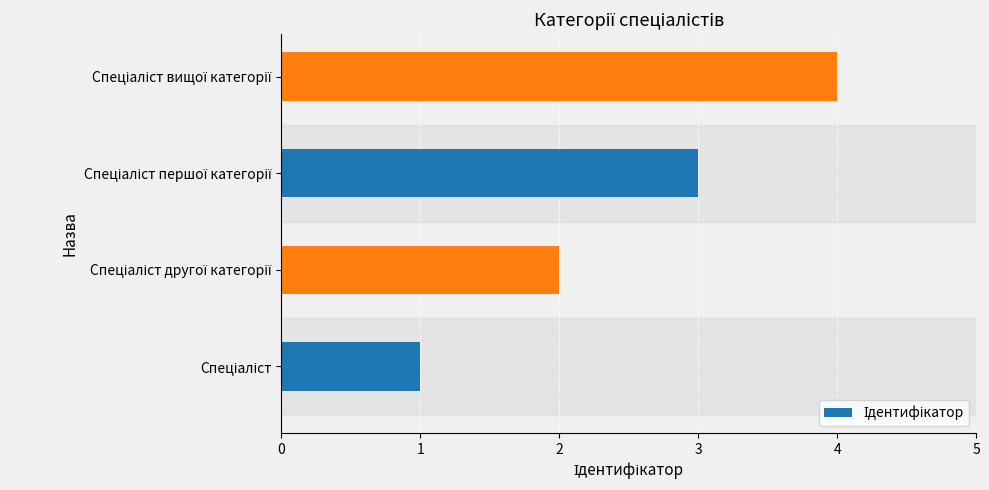

How many values are between 2 and 4?

3